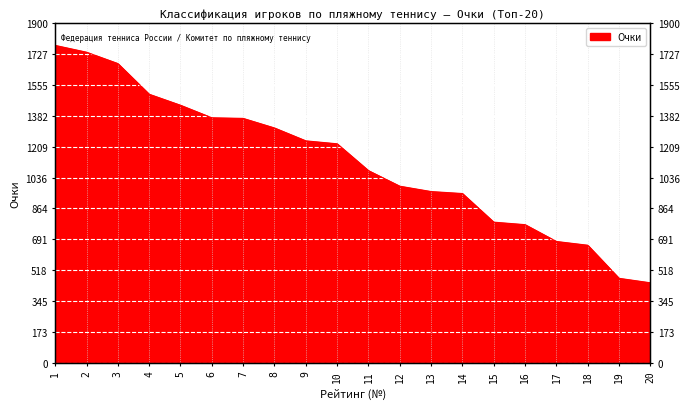

Reading left to right, what are all the values shown in this chart?

1775.0	1737.0	1673.5	1502.0	1440.5	1370.5	1367.0	1313.5	1241.5	1225.0	1075.0	988.0	958.0	947.0	787.0	773.0	679.0	658.0	473.0	448.0